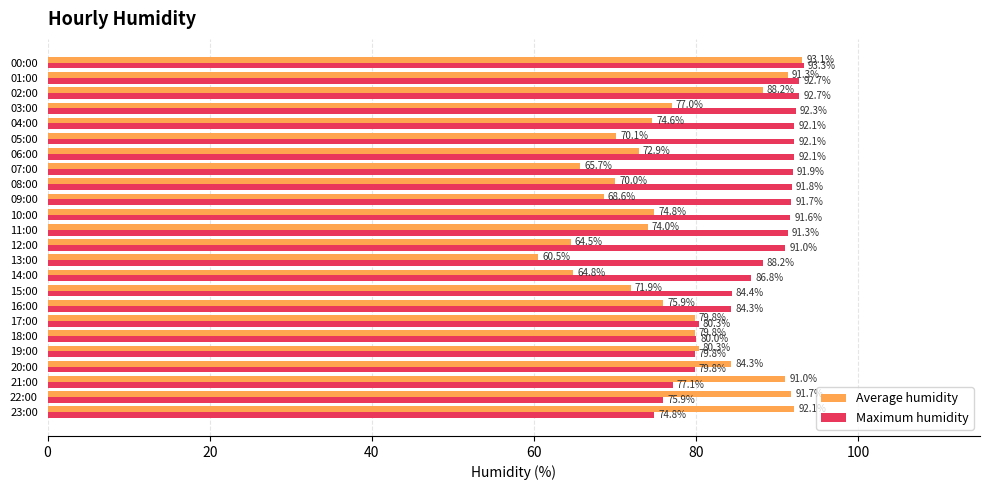

At which label is Maximum humidity closest to 84?

16:00